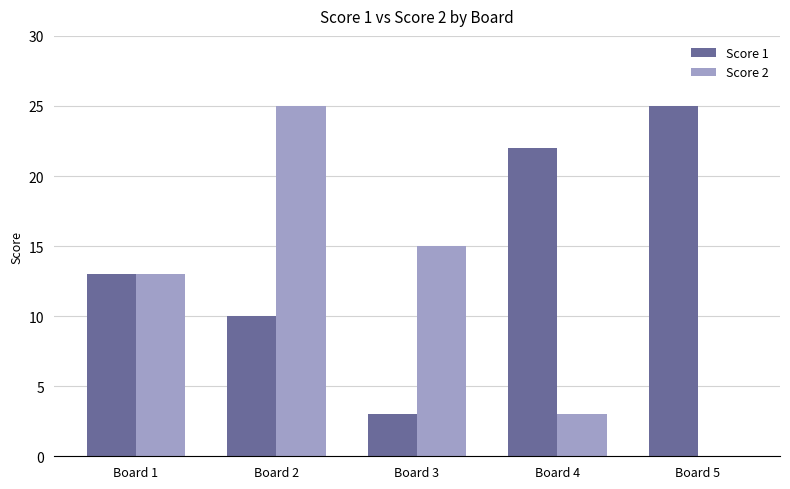

How many categories are shown in the chart?

5